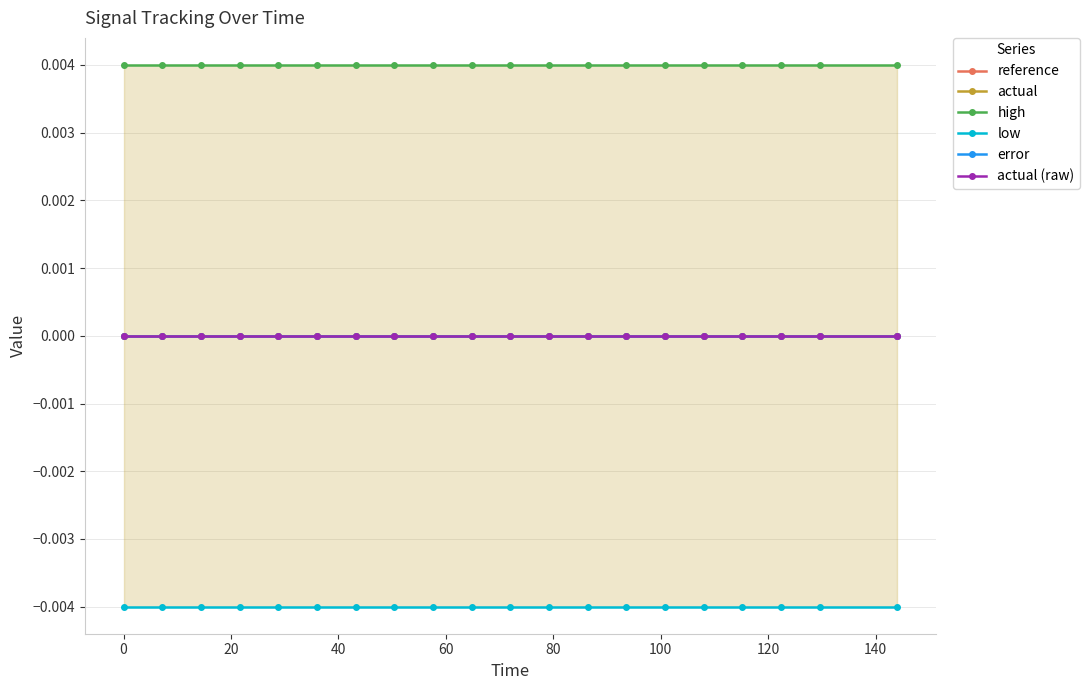

Rank the series by their maximum value, from lowest to highest.

low, reference, actual, error, actual (raw), high